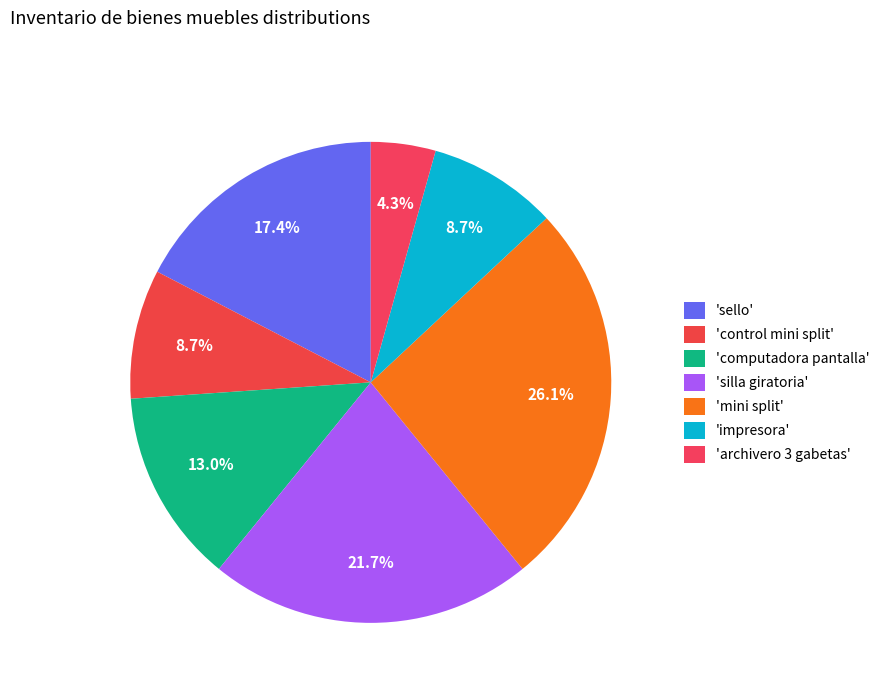

Which slice is the largest?

mini split